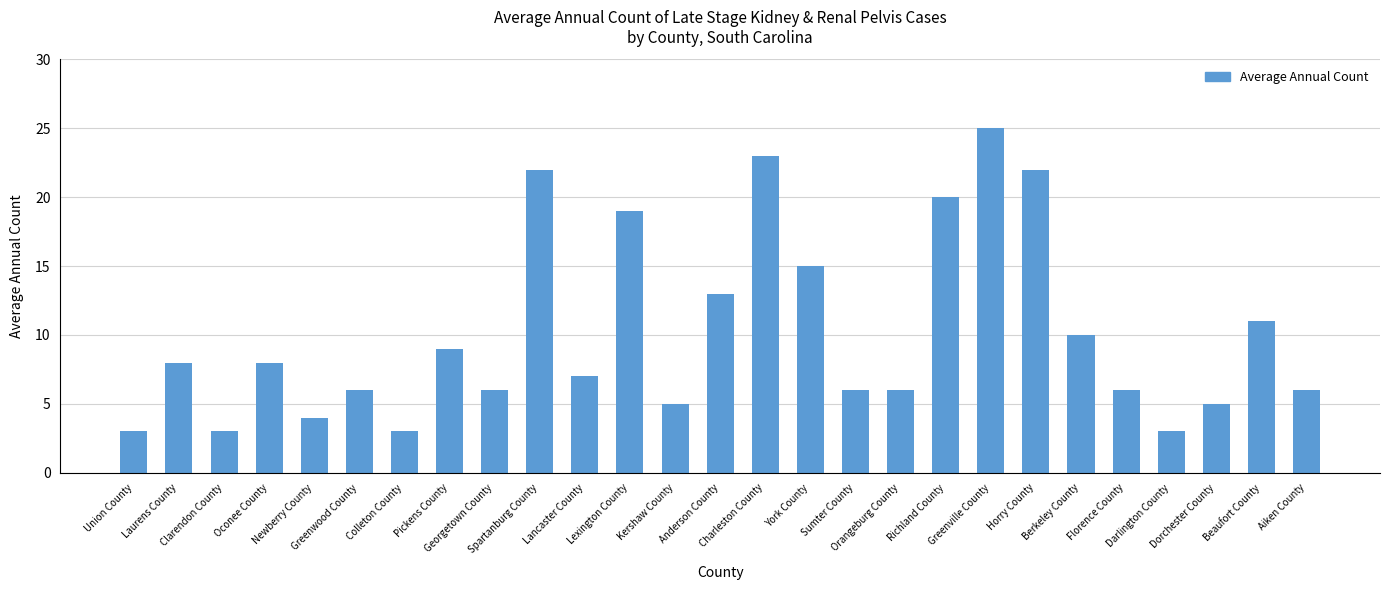

What is the average value?

10